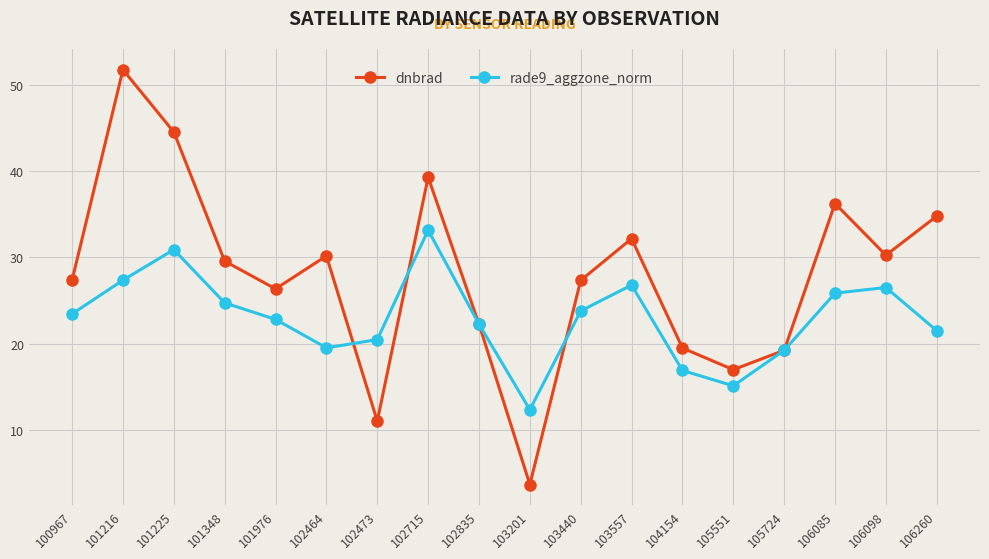

Rank the series by their maximum value, from lowest to highest.

rade9_aggzone_norm, dnbrad